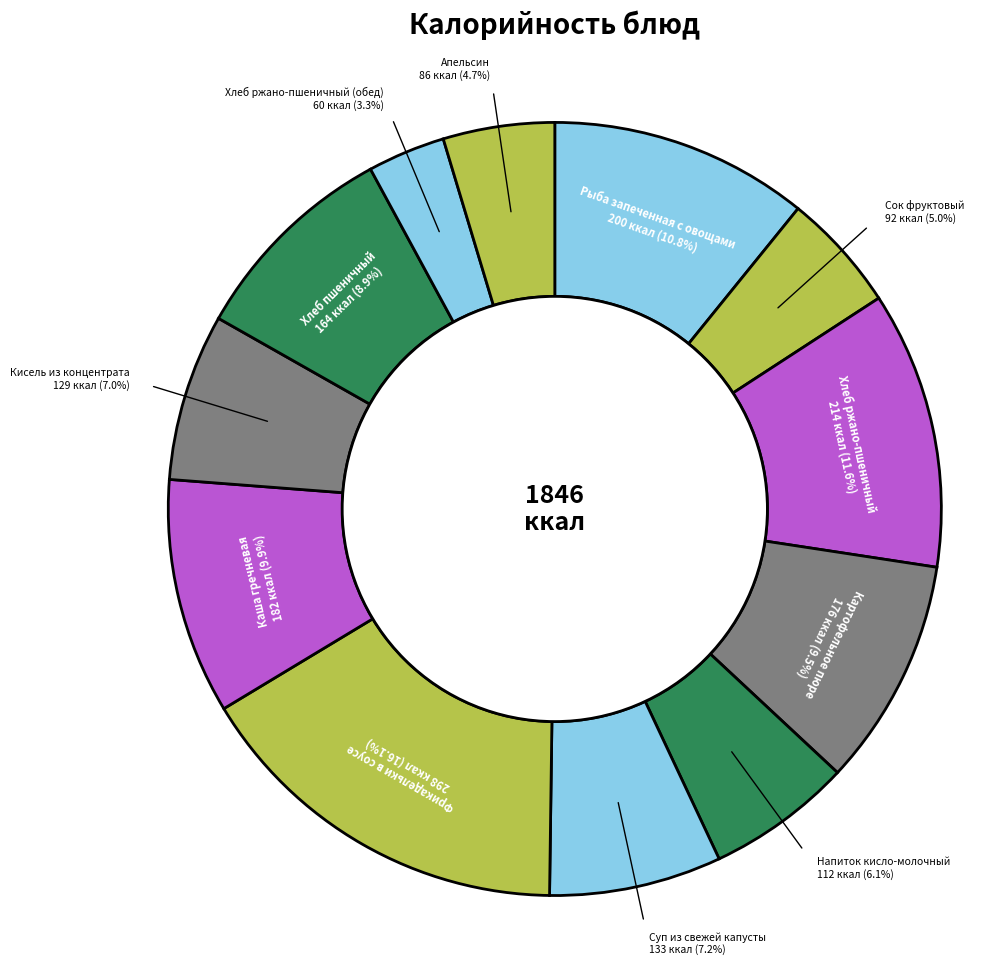

Does Каша гречневая represent more than half of the total?

No